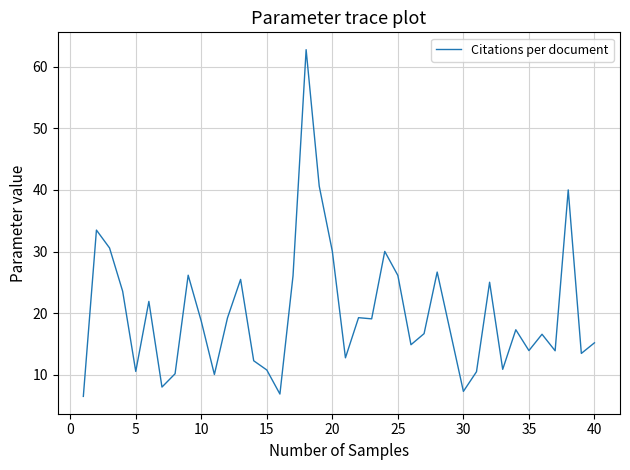

What is the minimum value shown in the chart?

6.5